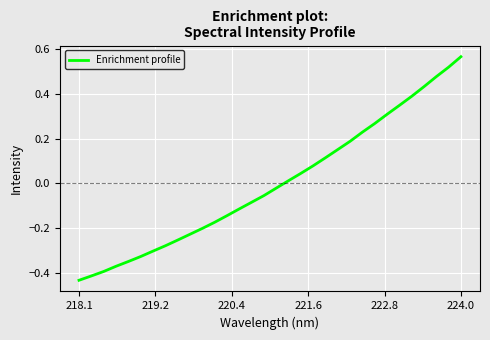

How many lines are shown in the chart?

1